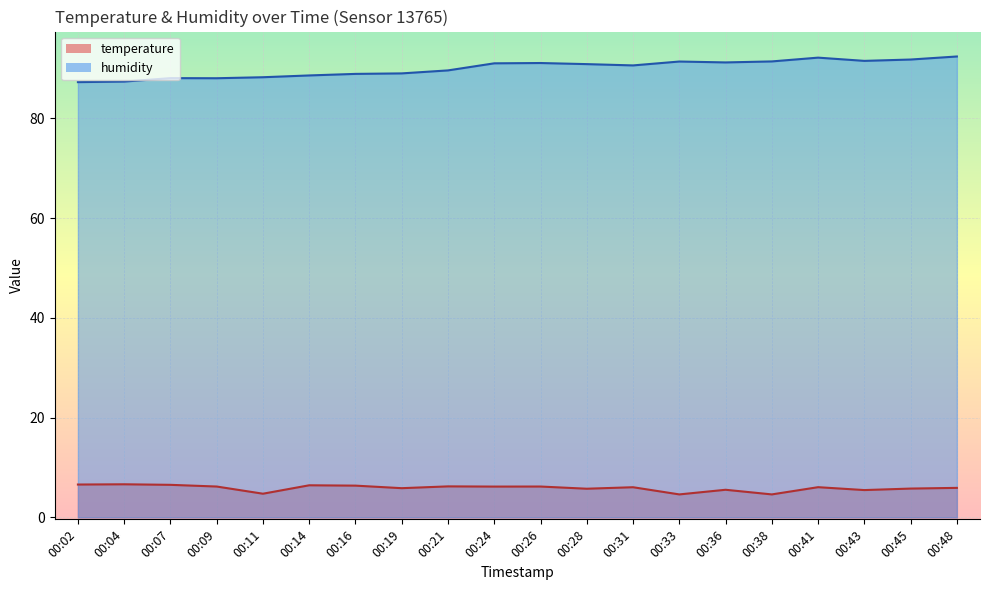

How many interior local valleys does the temperature series have?

7